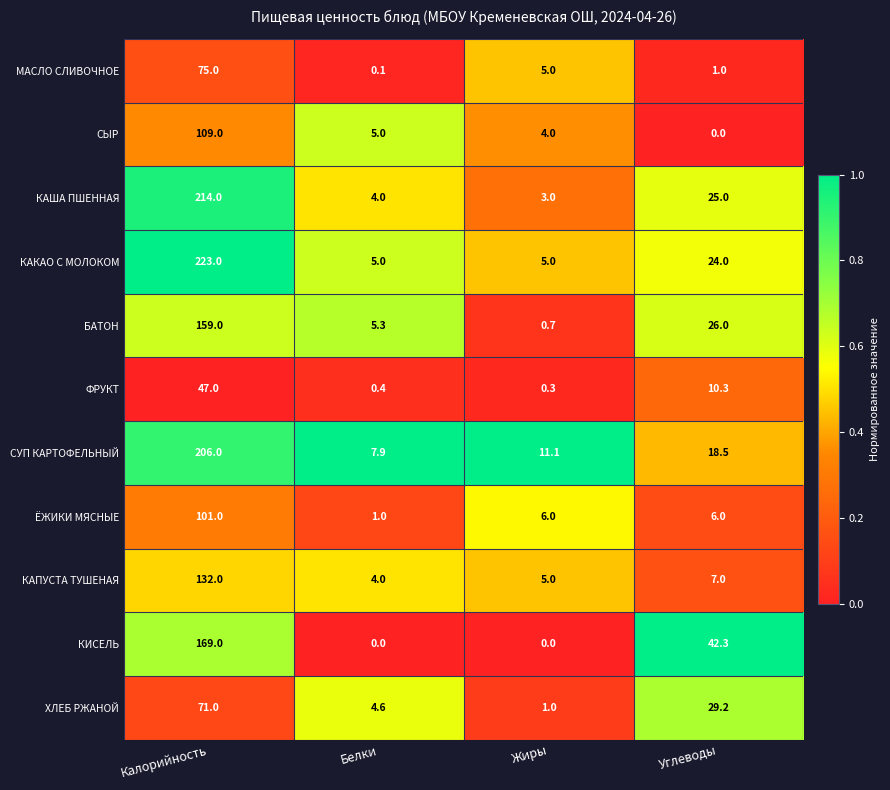

What is the total value across all series at Калорийность?

1506.0